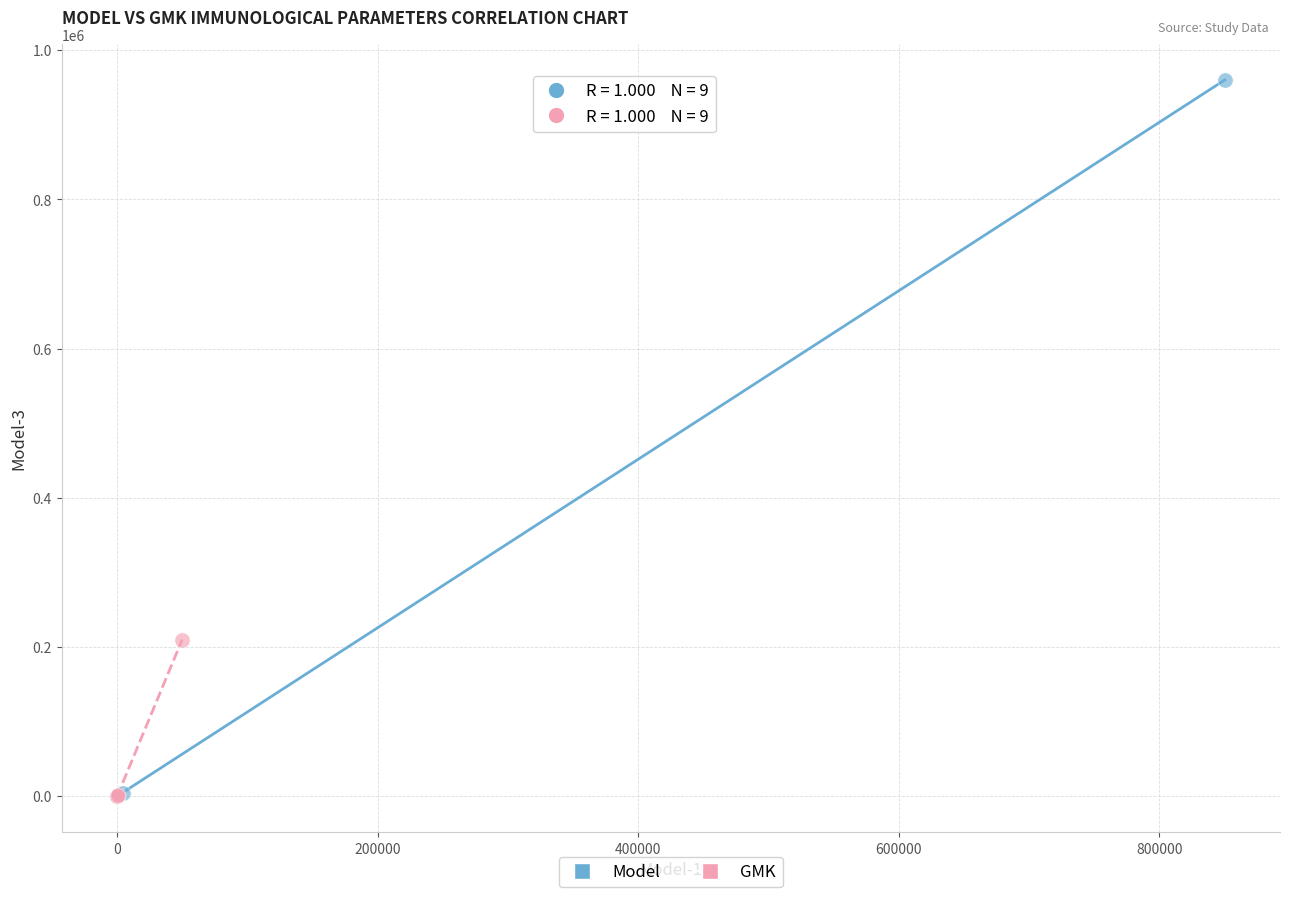

Which series has the largest Y range (max minus min)?

Model